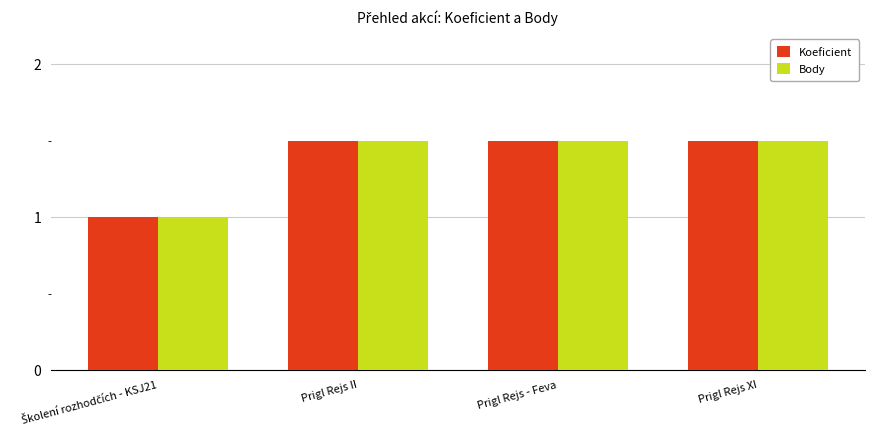

Reading right to left, what are all the values shown in this chart?

Koeficient: 1.5	1.5	1.5	1.0
Body: 1.5	1.5	1.5	1.0